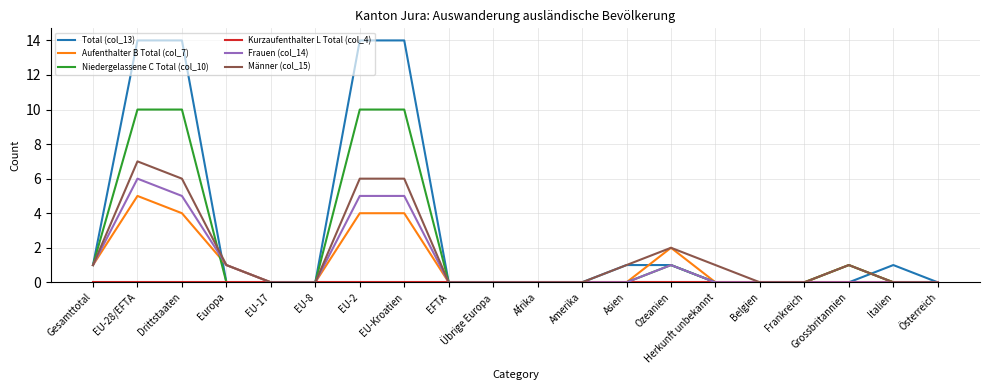

Which series has the widest spread of values?

Total (col_13)